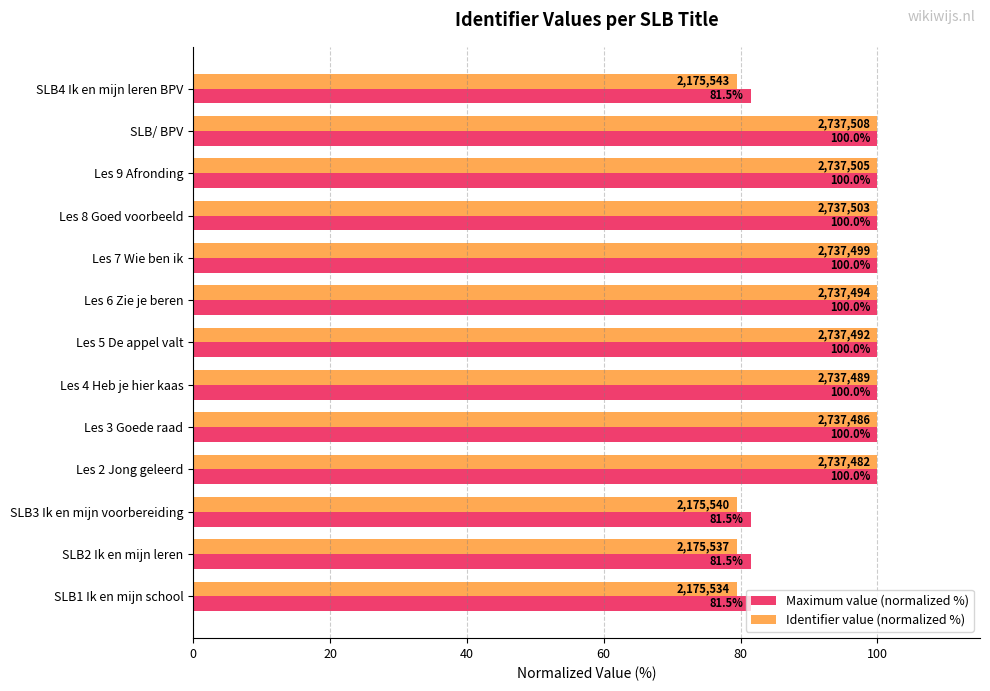

What are all the series names shown in the legend?

Maximum value (normalized %), Identifier value (normalized %)